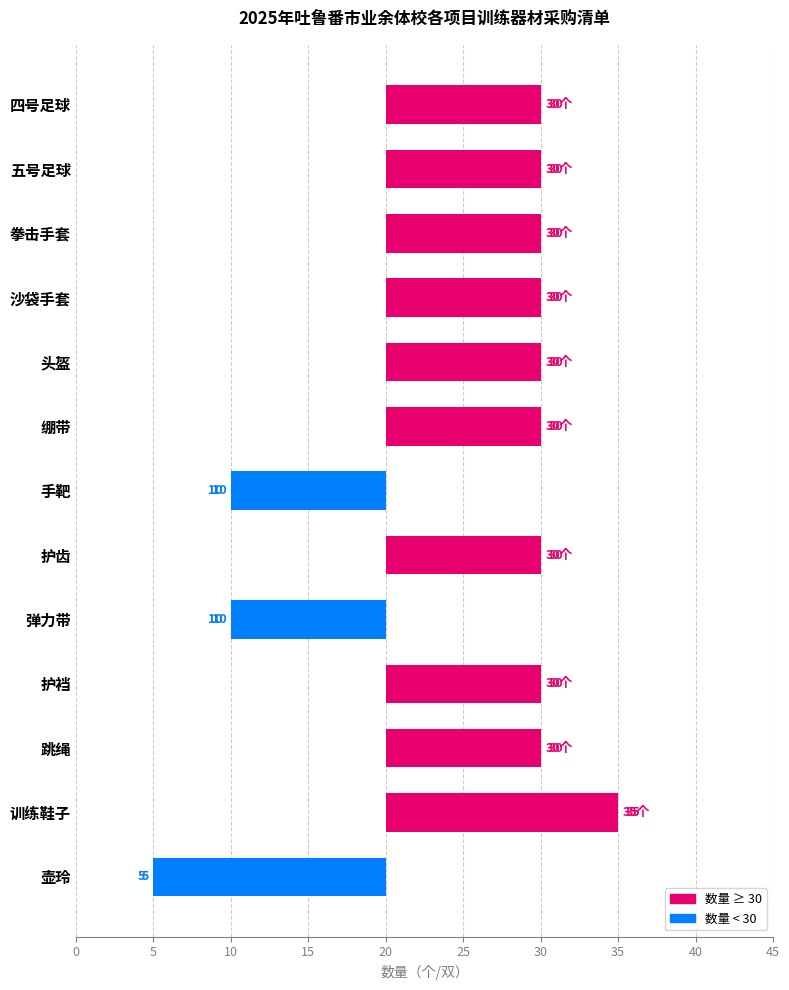

Read the value at 四号足球, to the nearest 10.

10